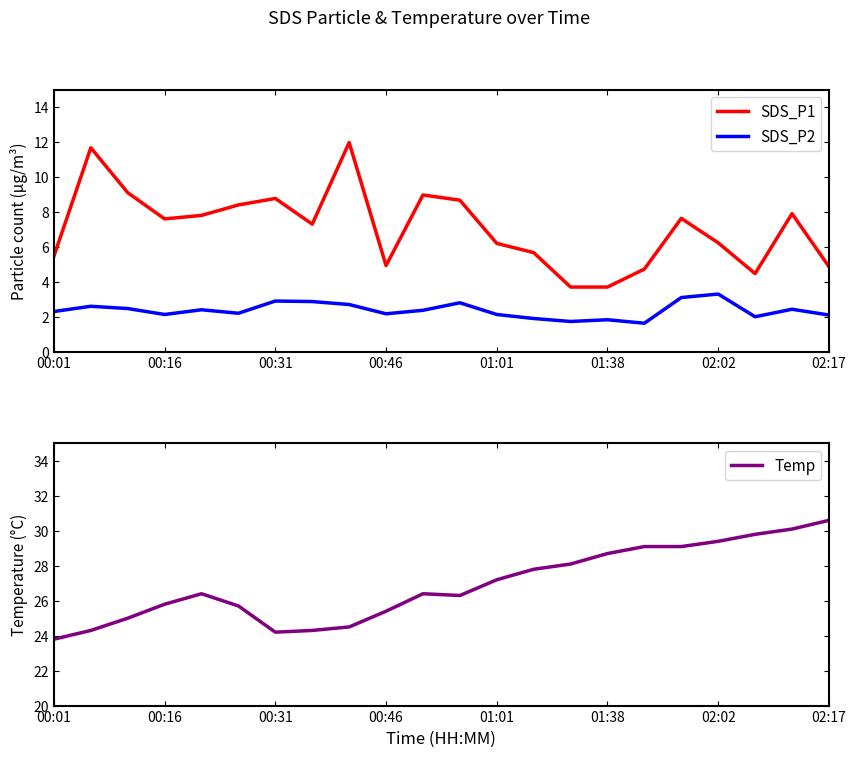

Where is Temp nearest to the value 27?

01:01